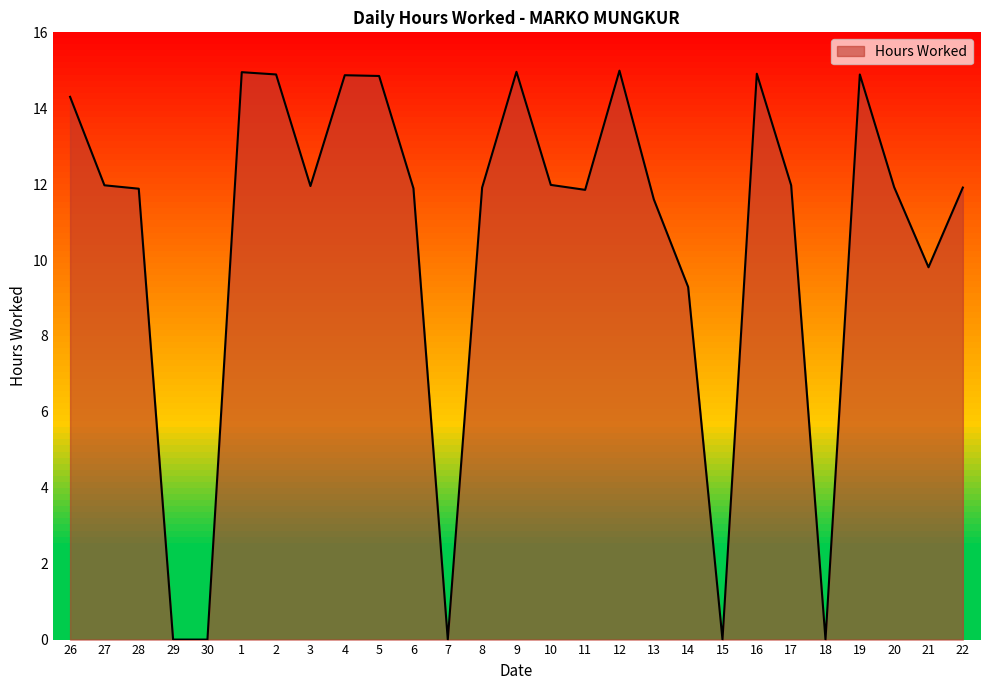

What is the change in value from 8 to 14?

-2.6